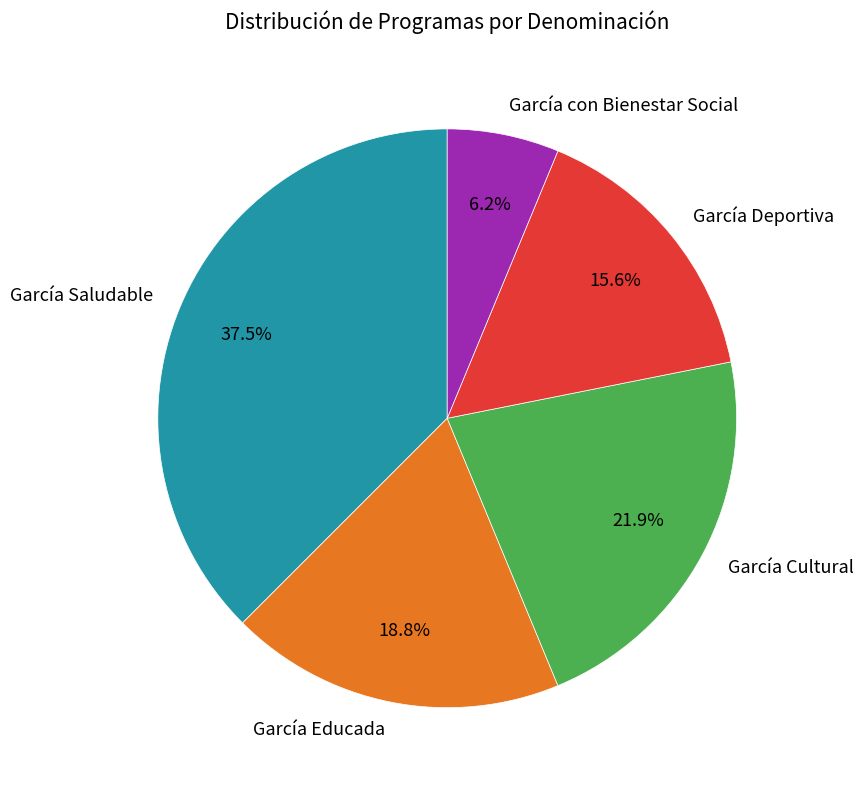

Rank the categories by value from highest to lowest.

García Saludable, García Cultural, García Educada, García Deportiva, García con Bienestar Social